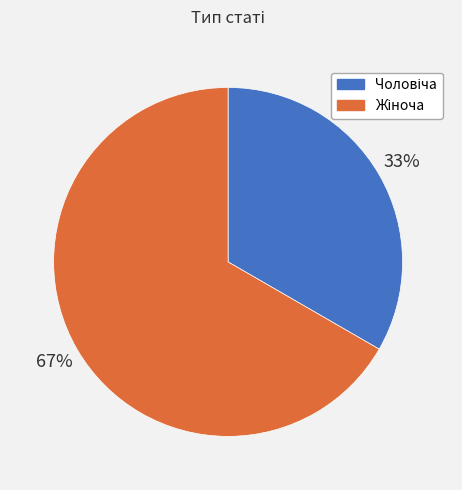

To the nearest percent, what is the average slice percentage?

50%